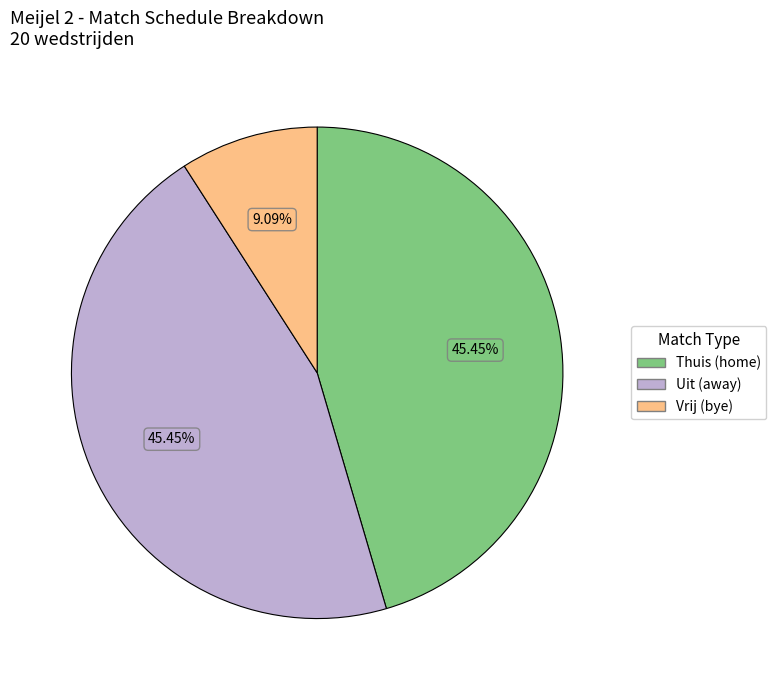

Which category has the smallest portion of the pie?

Vrij (bye)